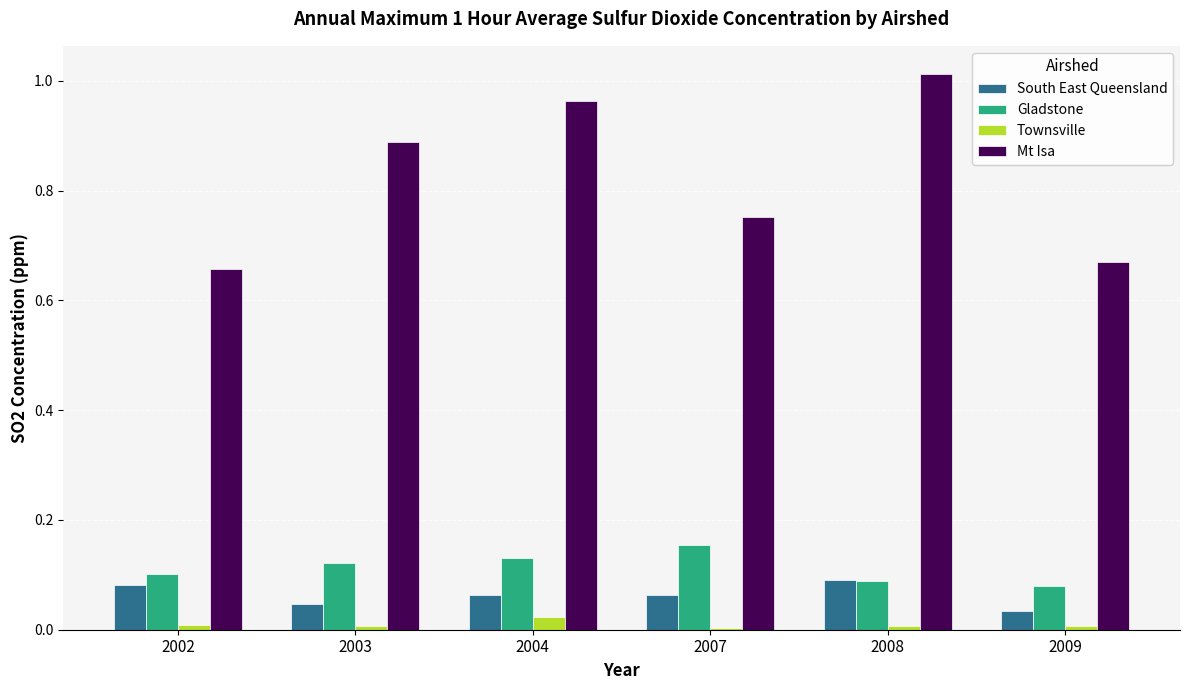

What is the difference between the second highest and second lowest values in the Mt Isa series?

0.3